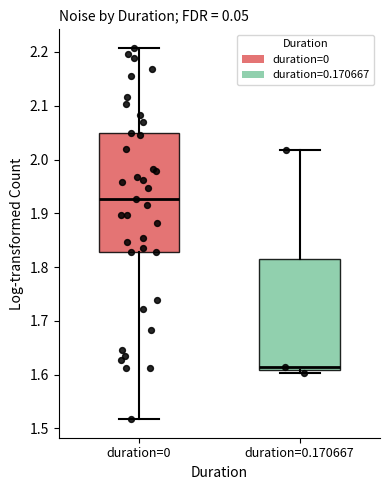

Which box's median line is the highest?

duration=0